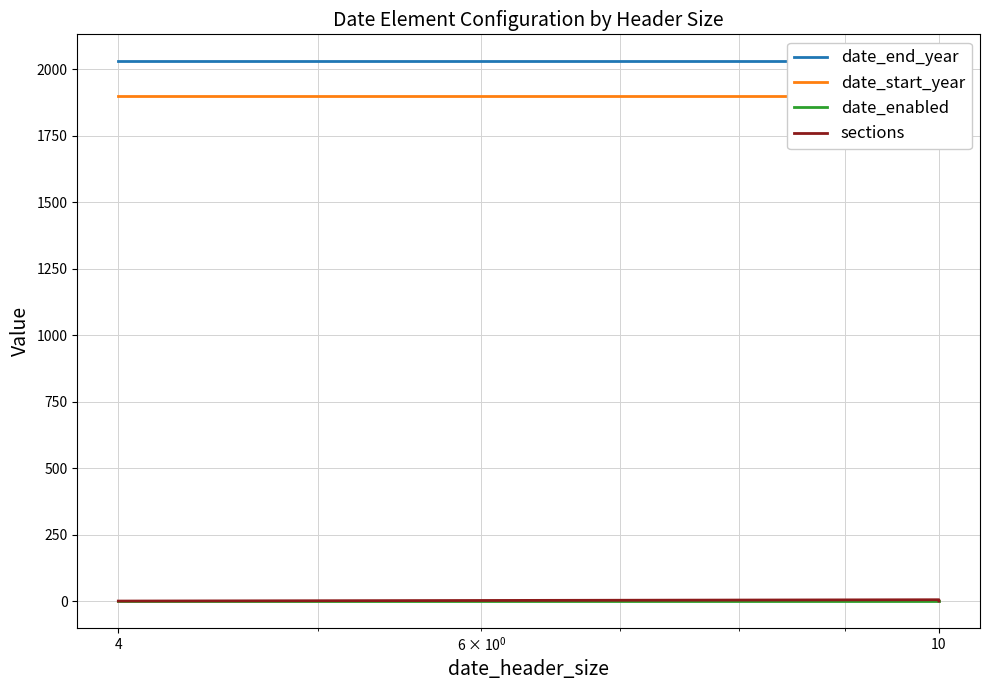

True or false: date_start_year and date_enabled cross at least once.

False